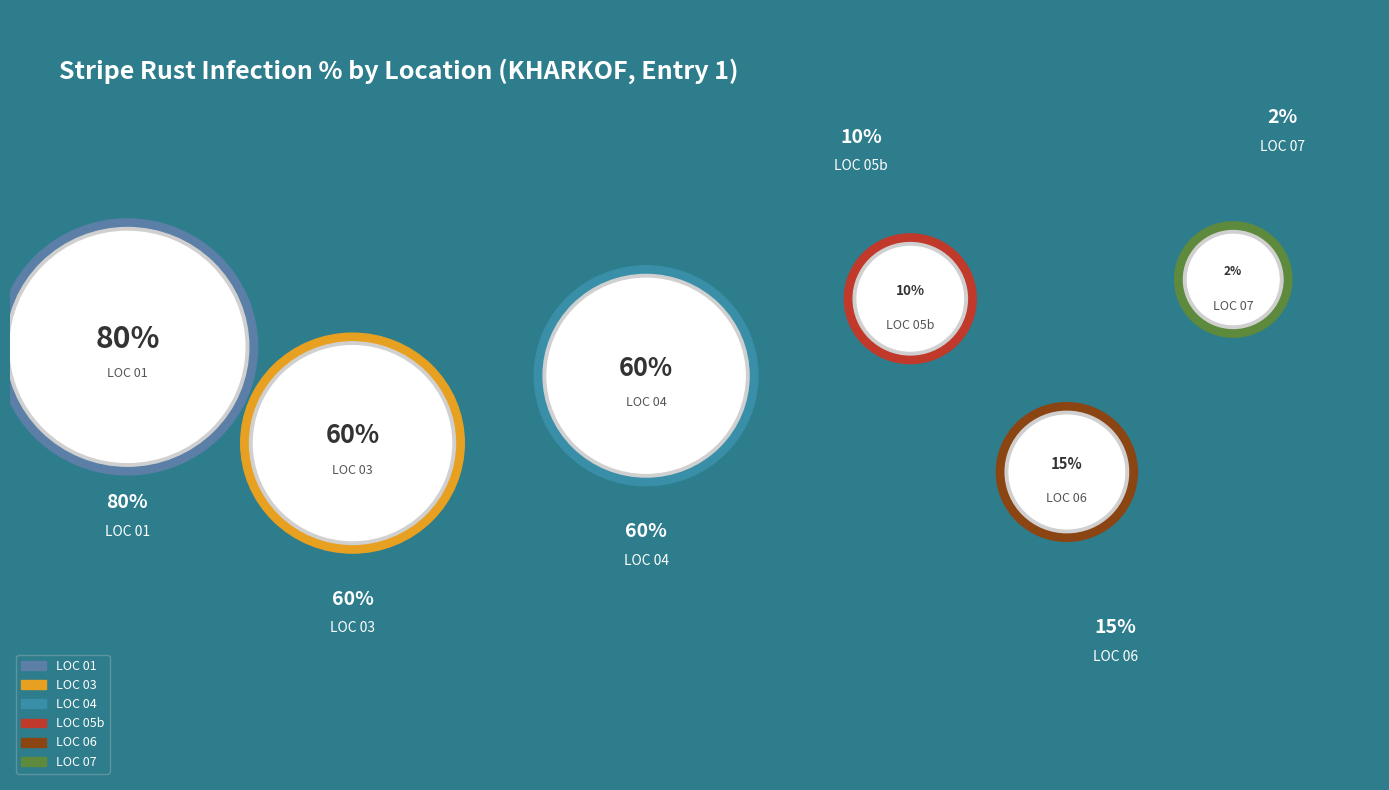

How many segments does this pie chart have?

6